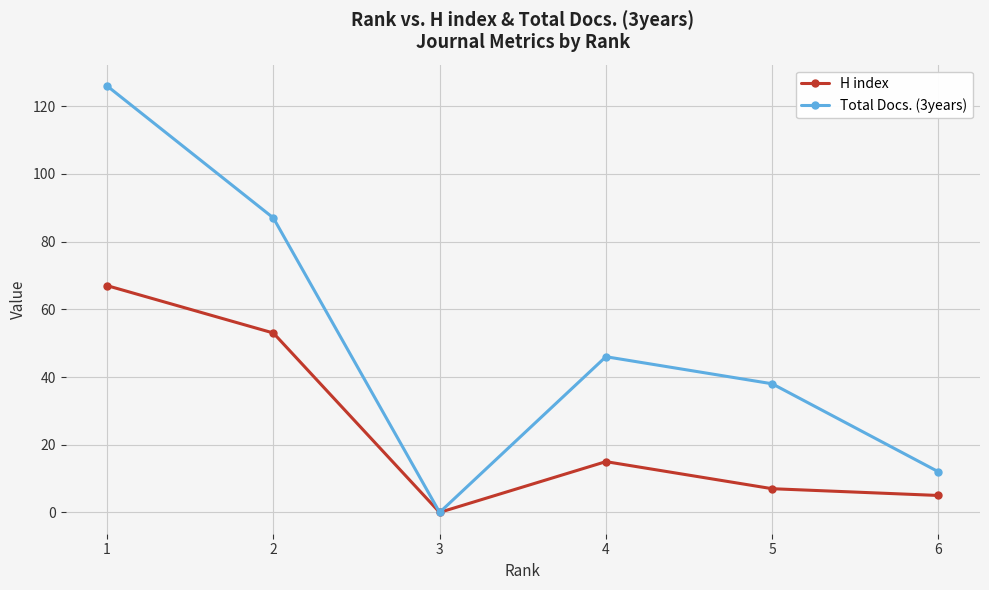

At which category does Total Docs. (3years) reach its first local valley?

3